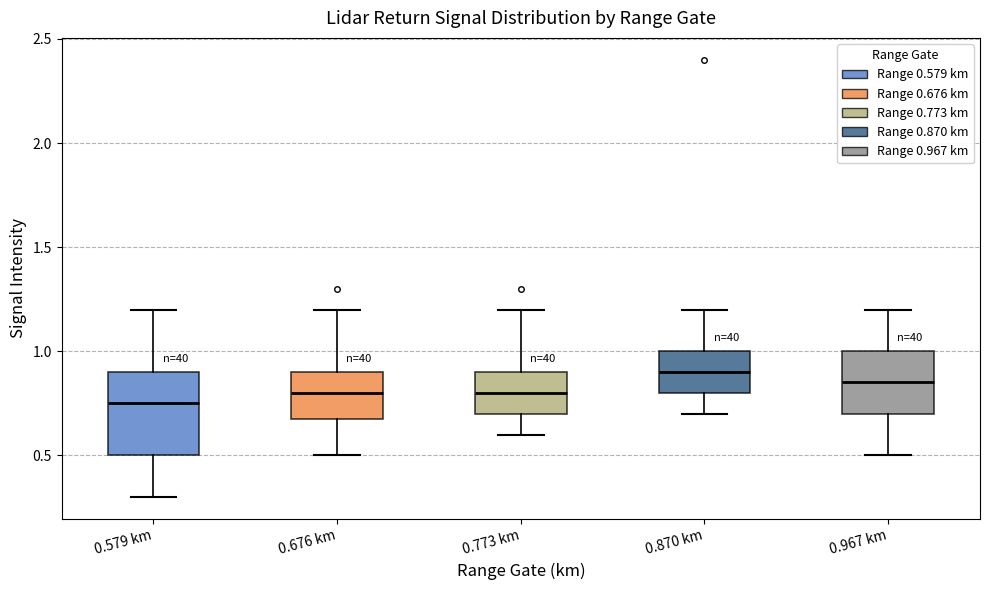

Where is the upper edge of the box for 0.676 km on the y-axis? The values are not printed on the chart, so give them approximately, as read against the axis.

0.90